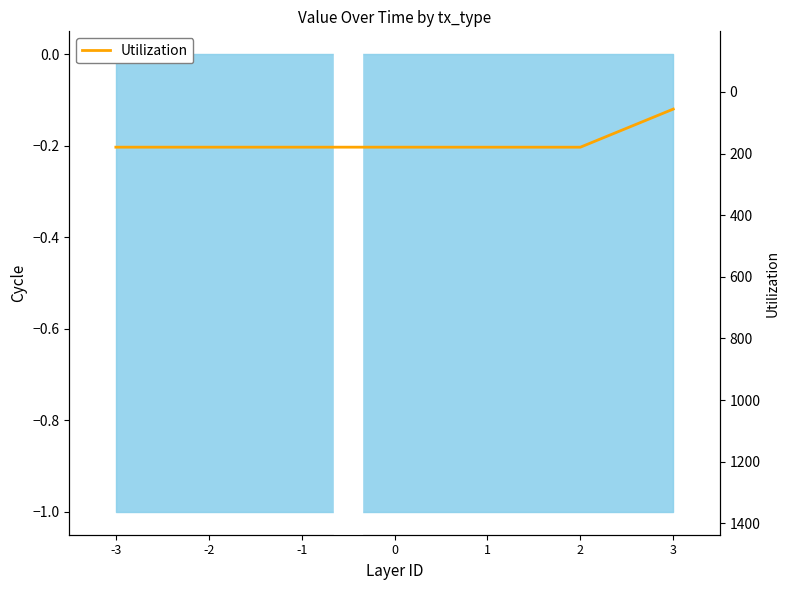

Count the number of categories in the chart.

7